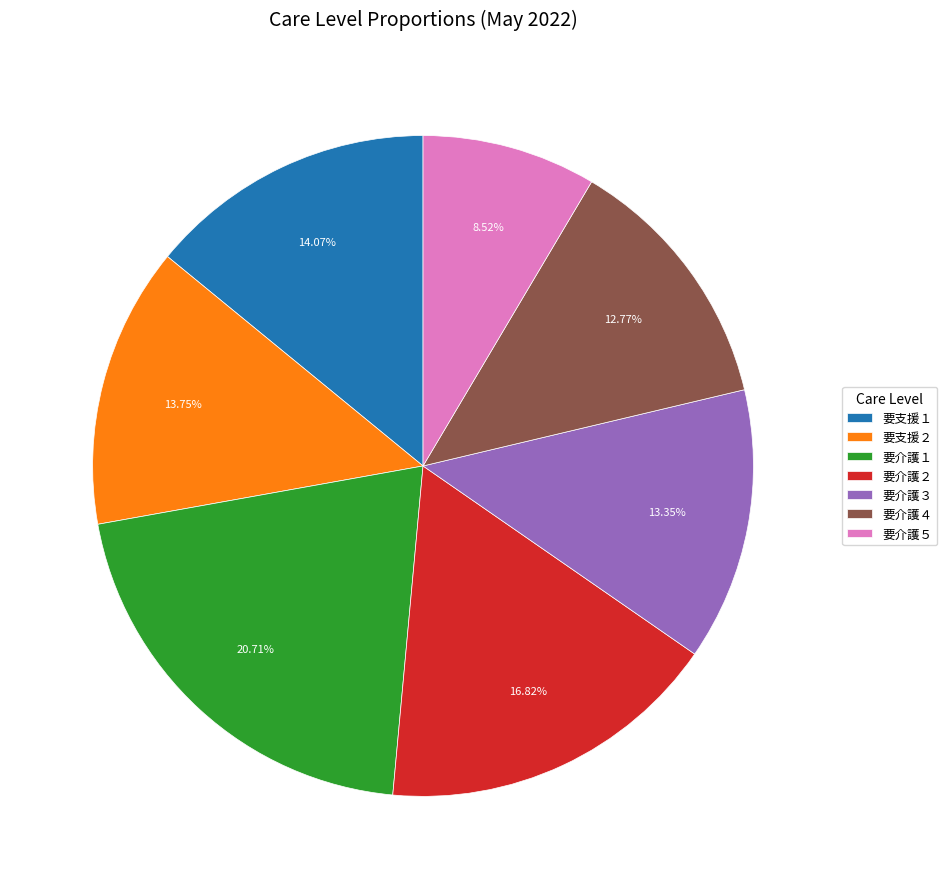

Do 要介護３ and 要介護２ together represent more than half of the pie?

No